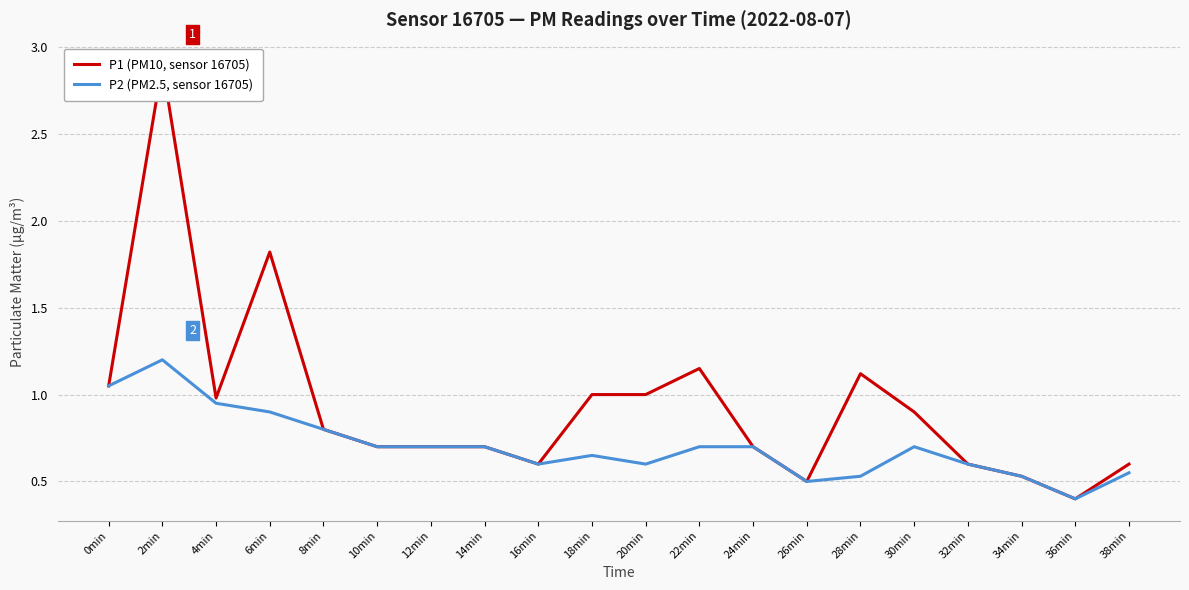

True or false: P2 (PM2.5, sensor 16705) and P1 (PM10, sensor 16705) cross at least once.

False